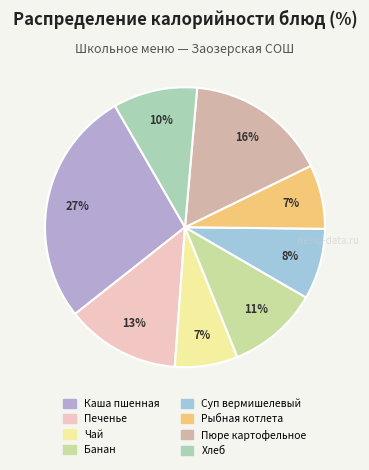

To the nearest percent, what portion does Хлеб represent?

10%